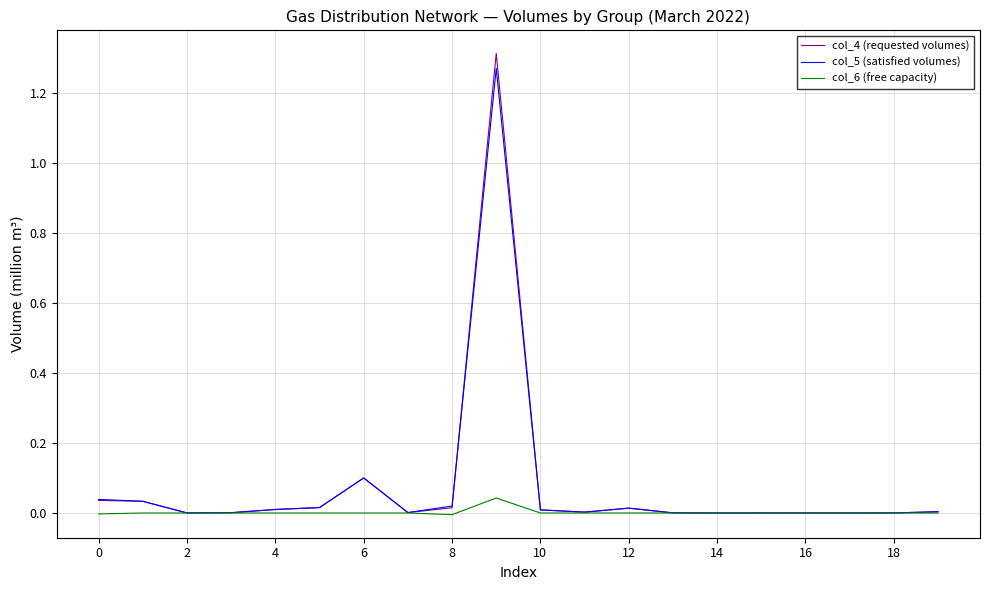

Which series has the widest spread of values?

col_4 (requested volumes)